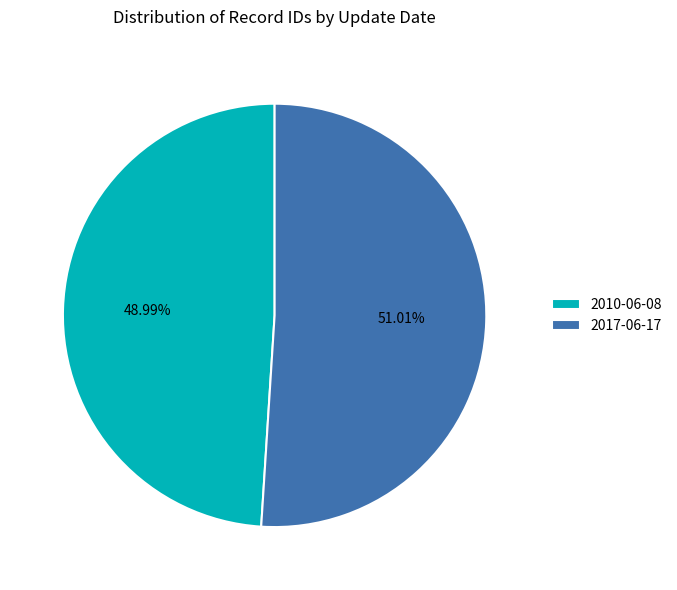

Approximately how many times larger is the value at 2017-06-17 compared to 2010-06-08?

1.0